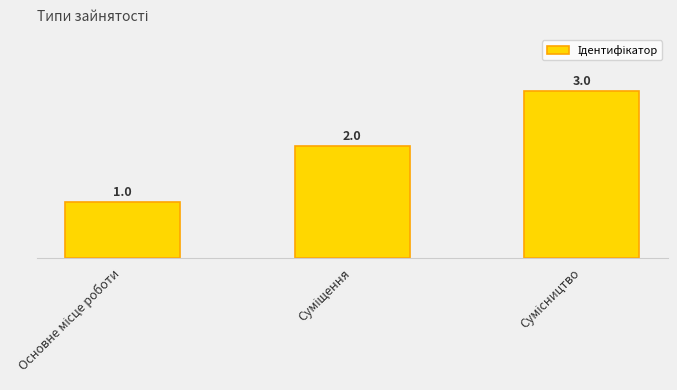

Reading right to left, list all the values displayed in this chart.

3	2	1